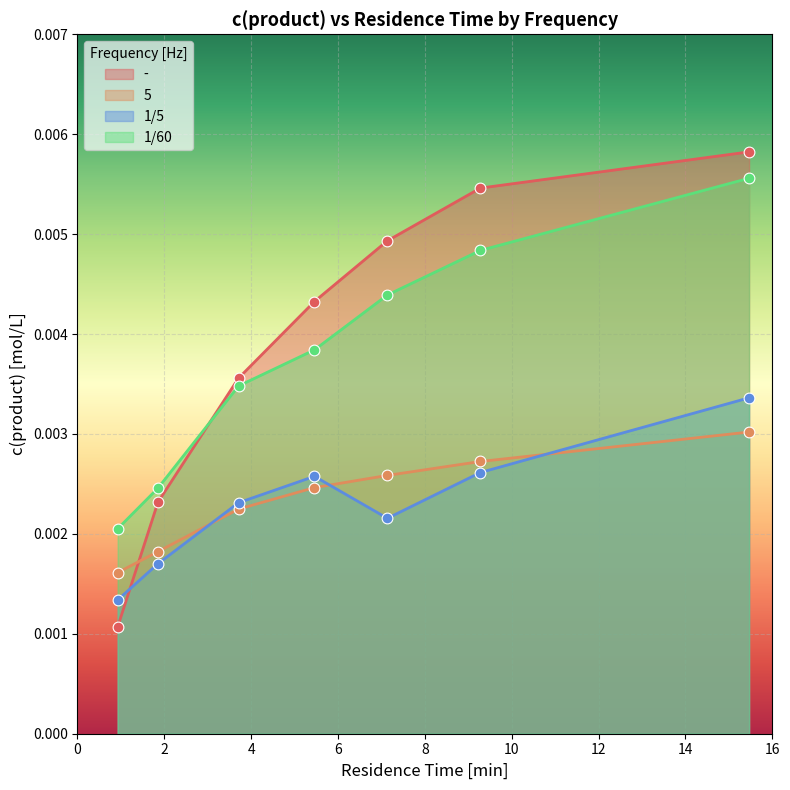

What are all the series names shown in the legend?

-, 5, 1/5, 1/60